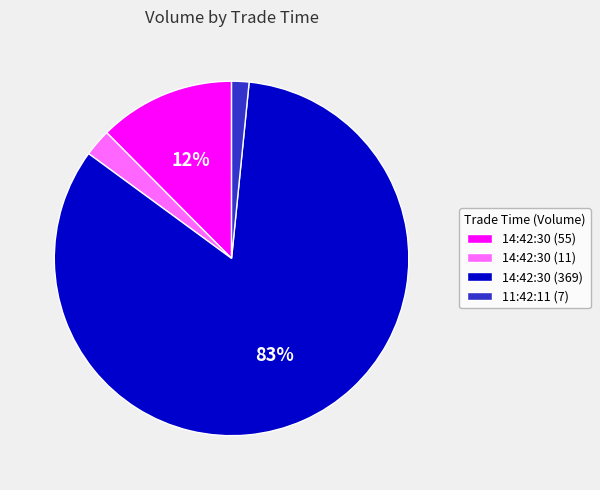

Do 14:42:30 (55) and 14:42:30 (11) together represent more than half of the pie?

No